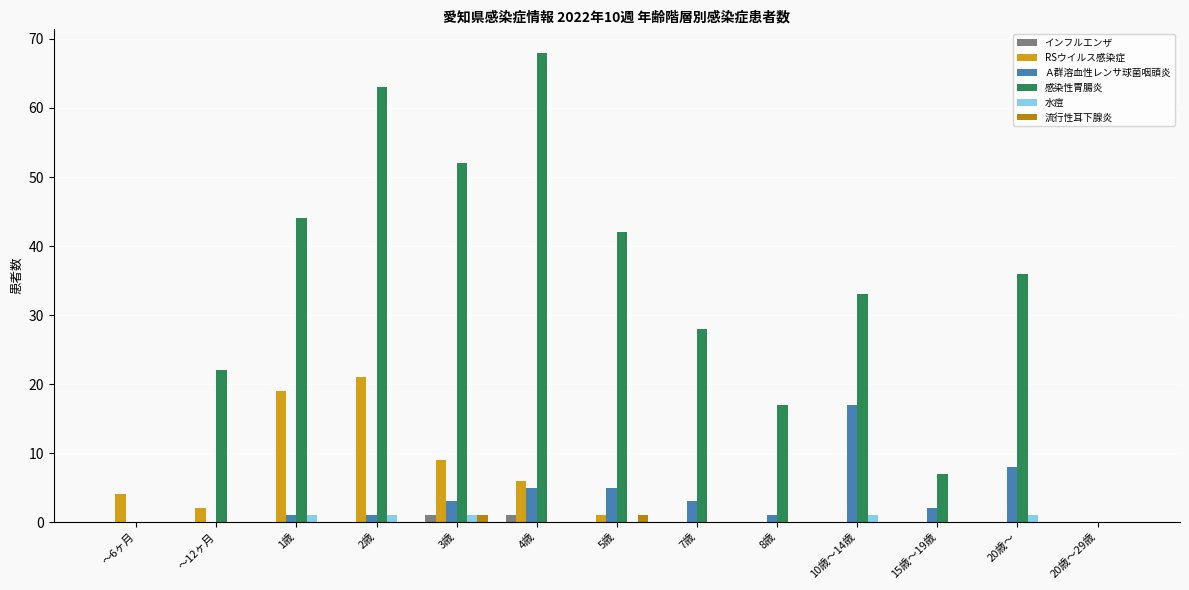

The value of Ａ群溶血性レンサ球菌咽頭炎 at 15歳～19歳 is 2. True or false?

True